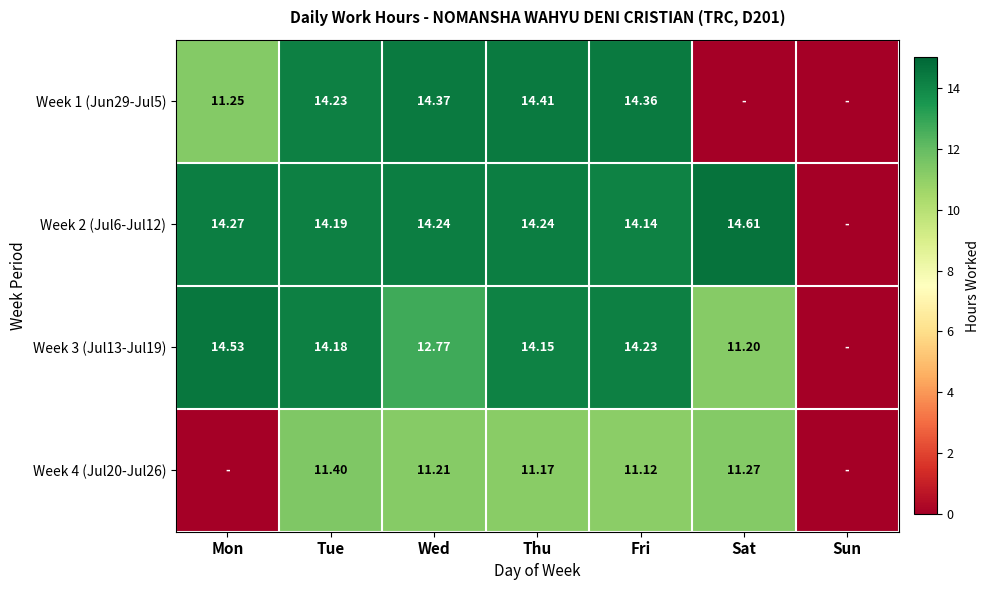

Is the value of Week 2 (Jul6-Jul12) at Wed greater than the value of Week 1 (Jun29-Jul5) at Wed?

No